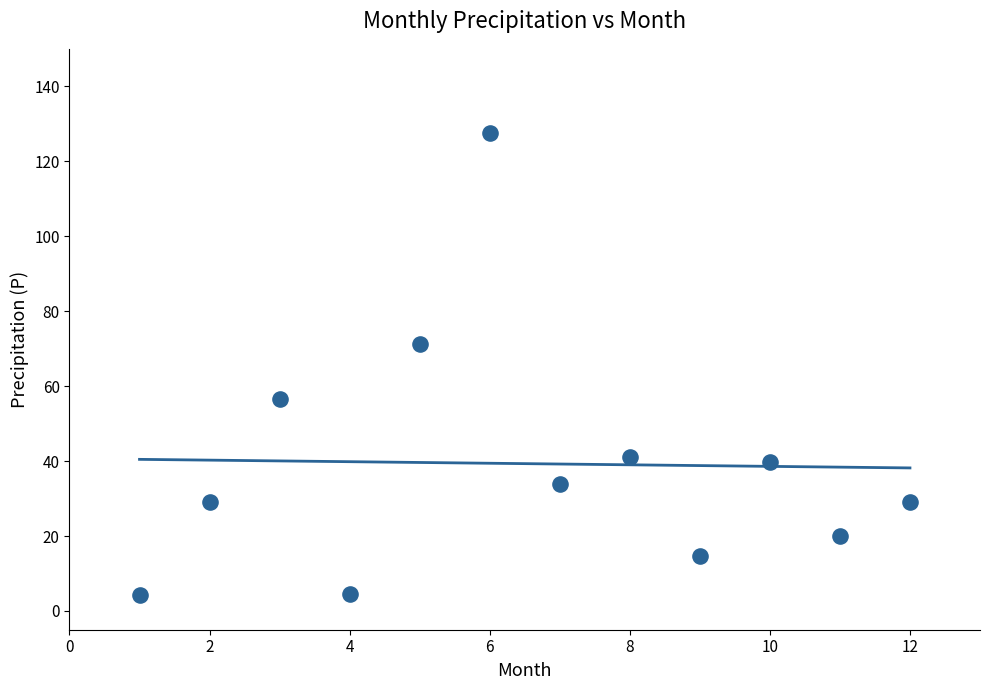

What is the range of Y values (max minus min)?

123.3